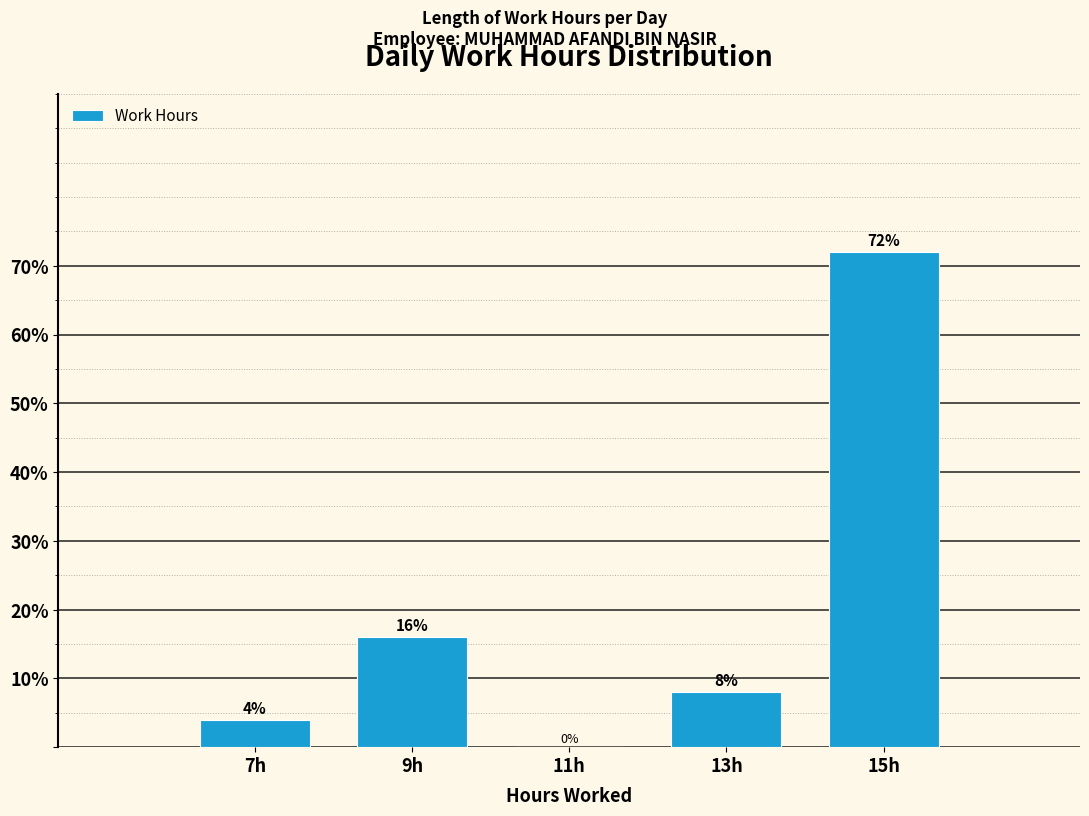

Reading left to right, list every bar in this chart as the range it spans on the x-axis followed by its height.

6 to 8: 4
8 to 10: 16
10 to 12: 0
12 to 14: 8
14 to 16: 72